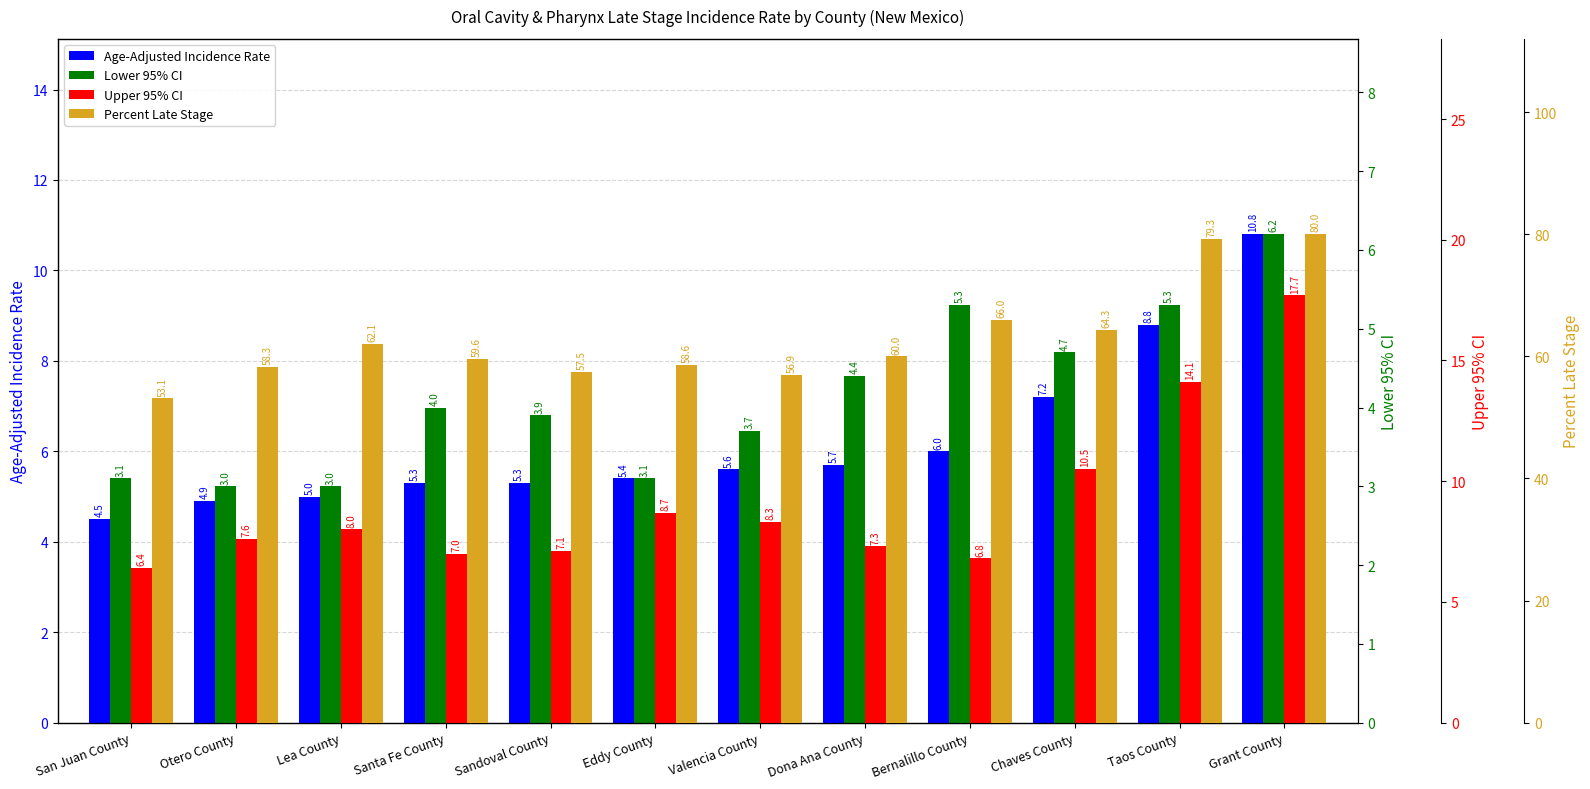

Which series has the widest spread of values?

Percent Late Stage